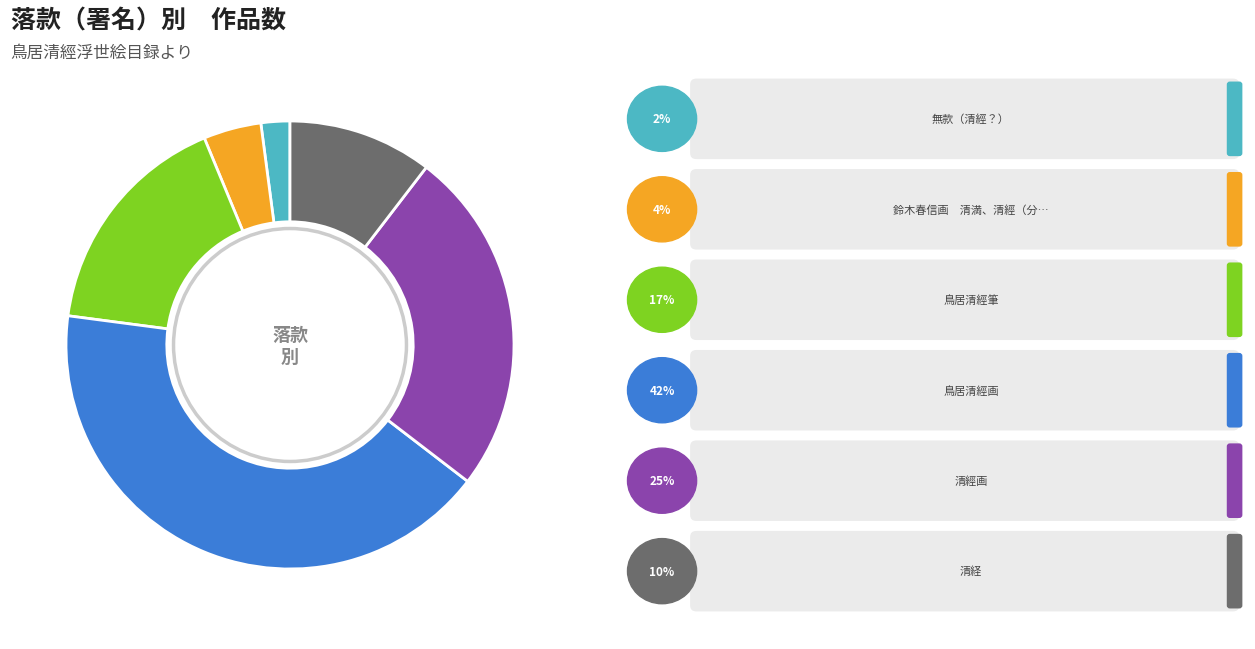

Is there any slice that represents more than half of the pie?

No